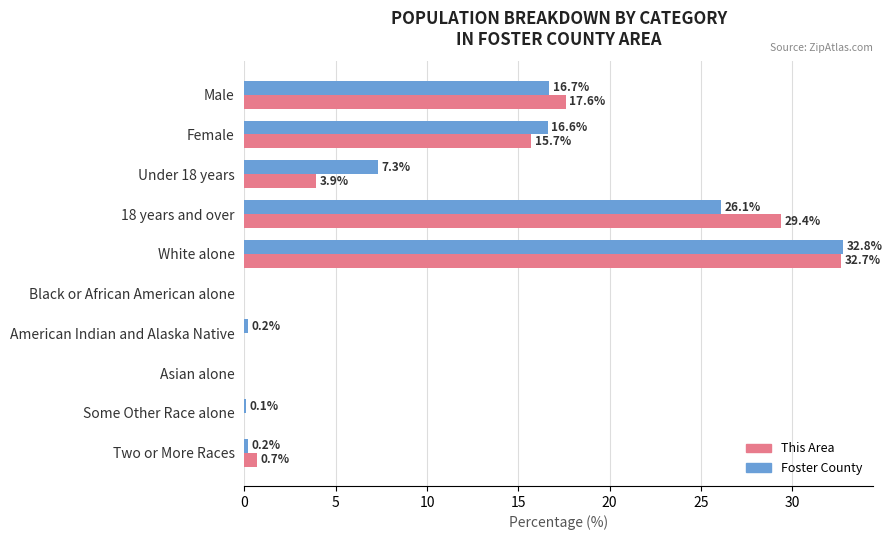

At which label is This Area closest to 16?

Female